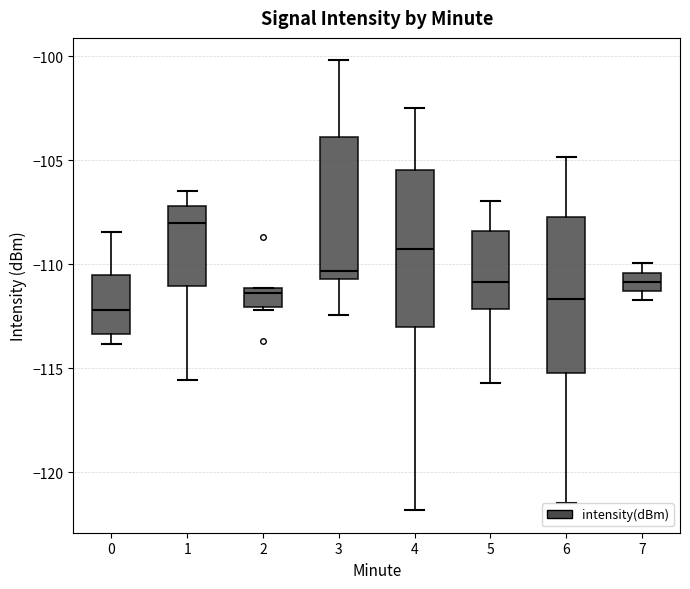

Where is the lower edge of the box at x = 0 on the y-axis? The values are not printed on the chart, so give them approximately, as read against the axis.

-113.5